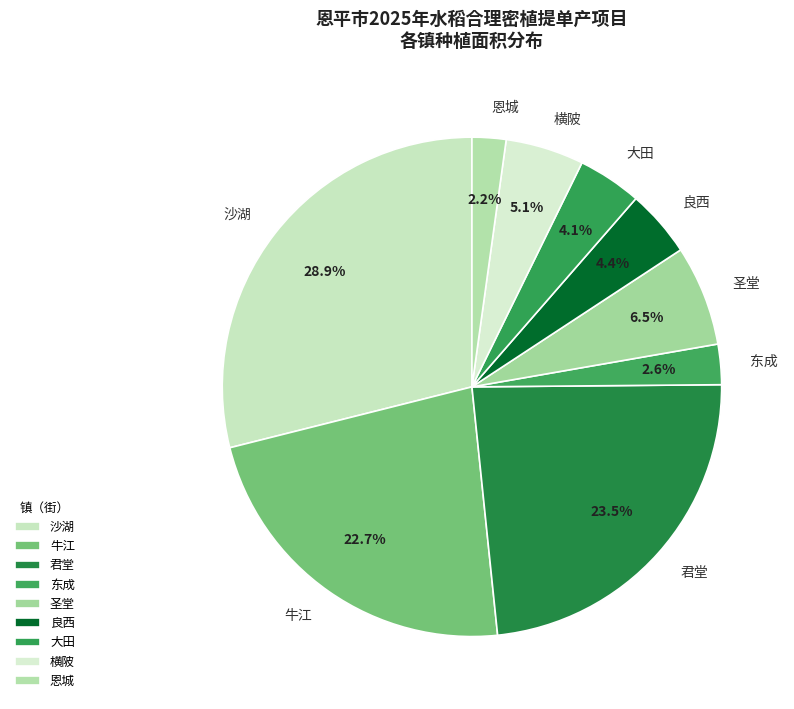

What portion of the pie excludes 横陂?

94.9%